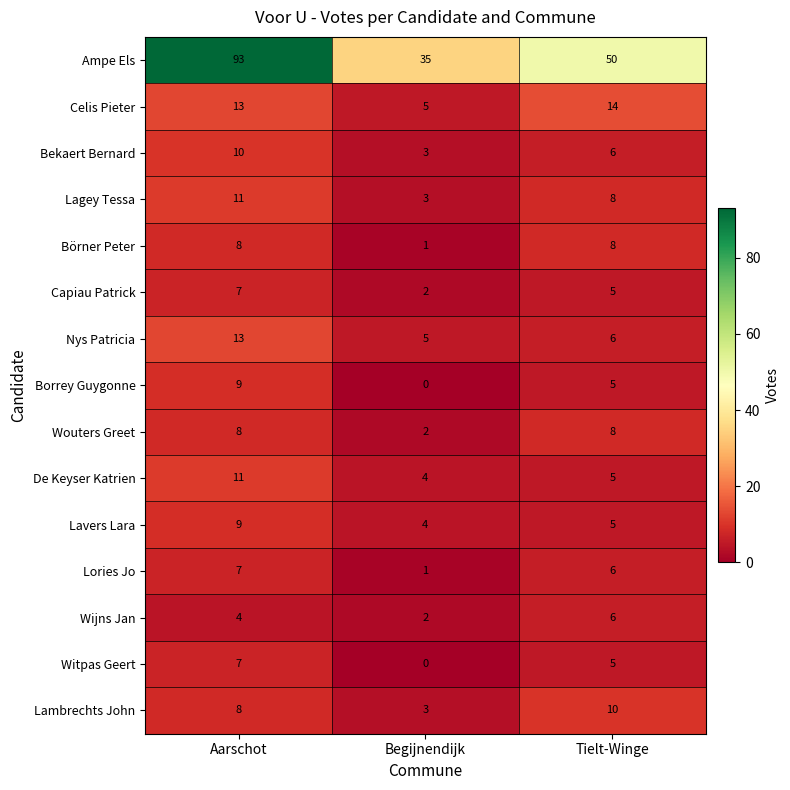

How many positive values does the Borrey Guygonne series have?

2